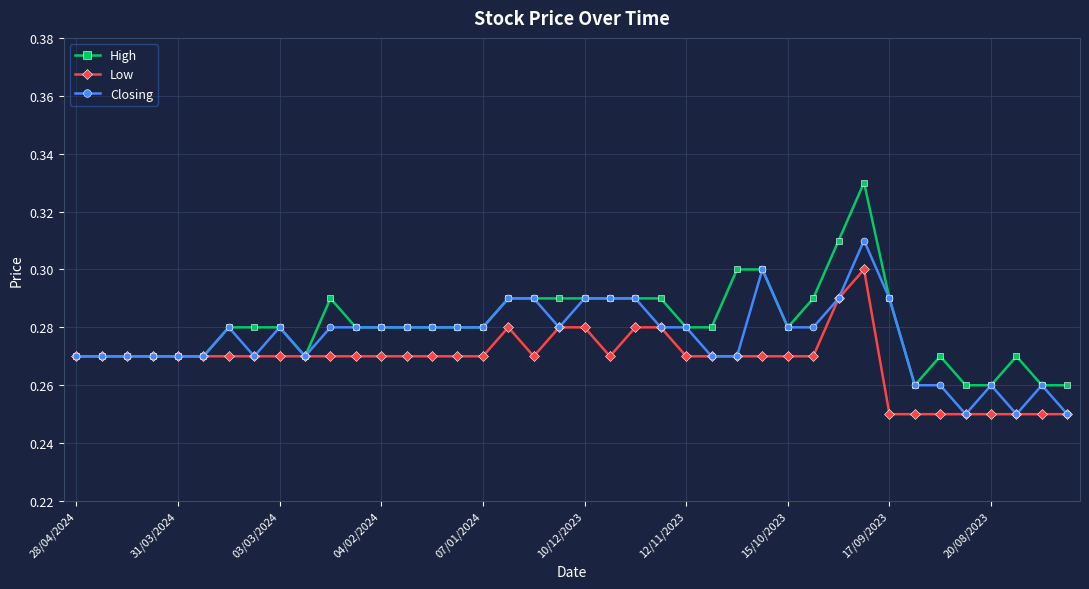

How many Closing values are between 0 and 1?

40